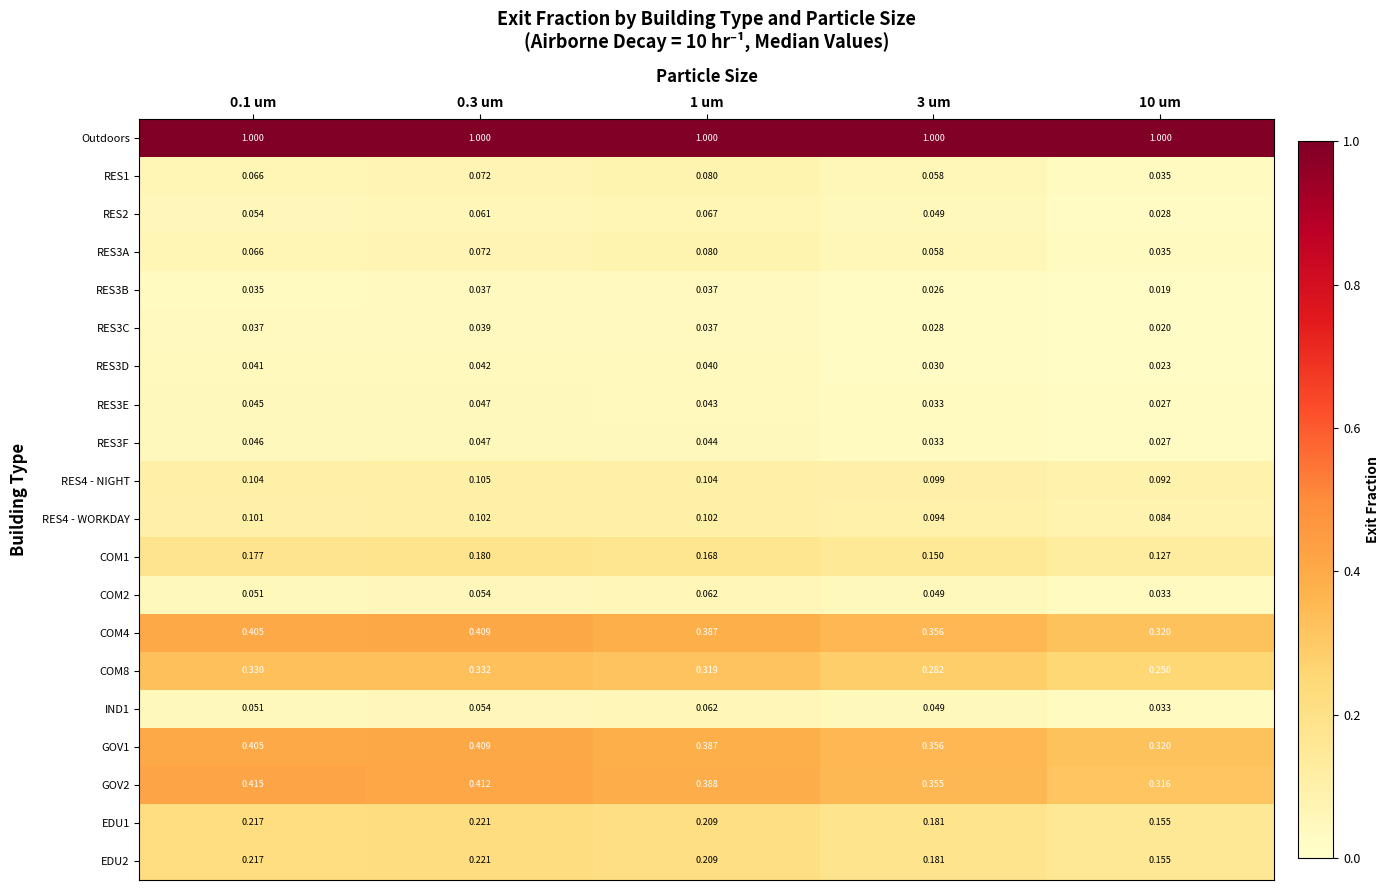

Is the value of COM1 at 0.1 um greater than the value of Outdoors at 3 um?

No